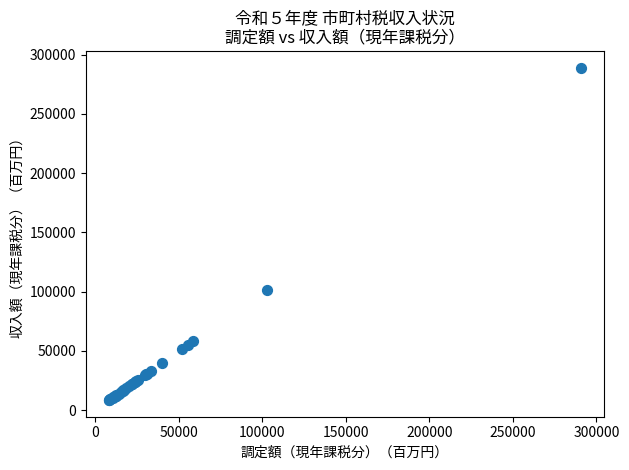

What Y value in the scatter plot is closest to 148677?

101687